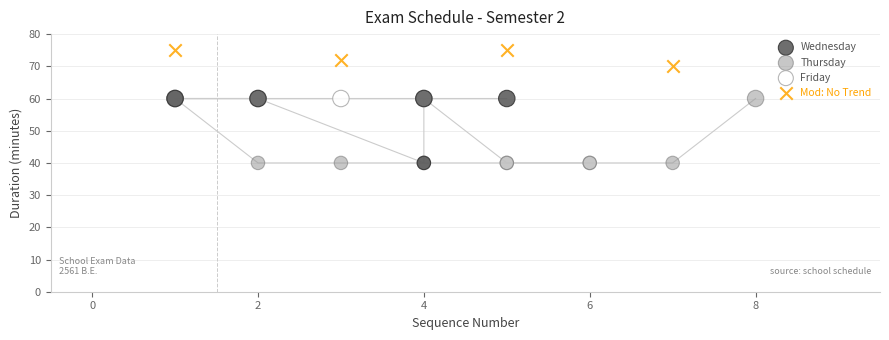

Which series reaches the maximum Y coordinate?

Mod: No Trend